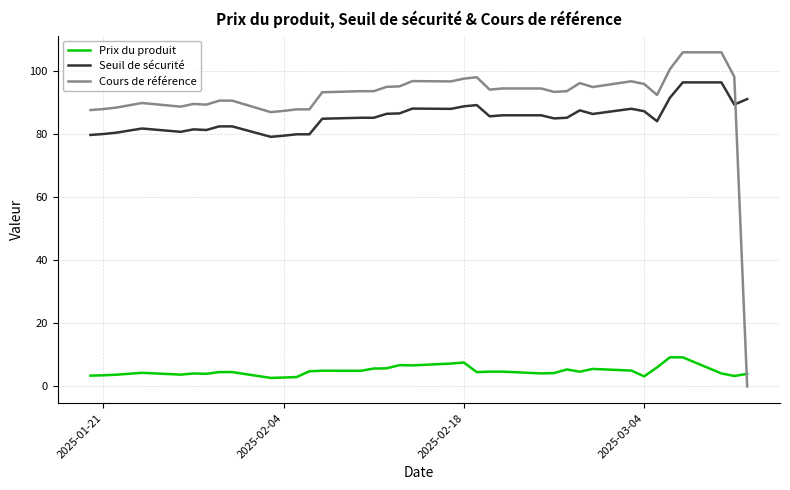

Which series ends up on top after the final intersection of Cours de référence and Seuil de sécurité?

Seuil de sécurité